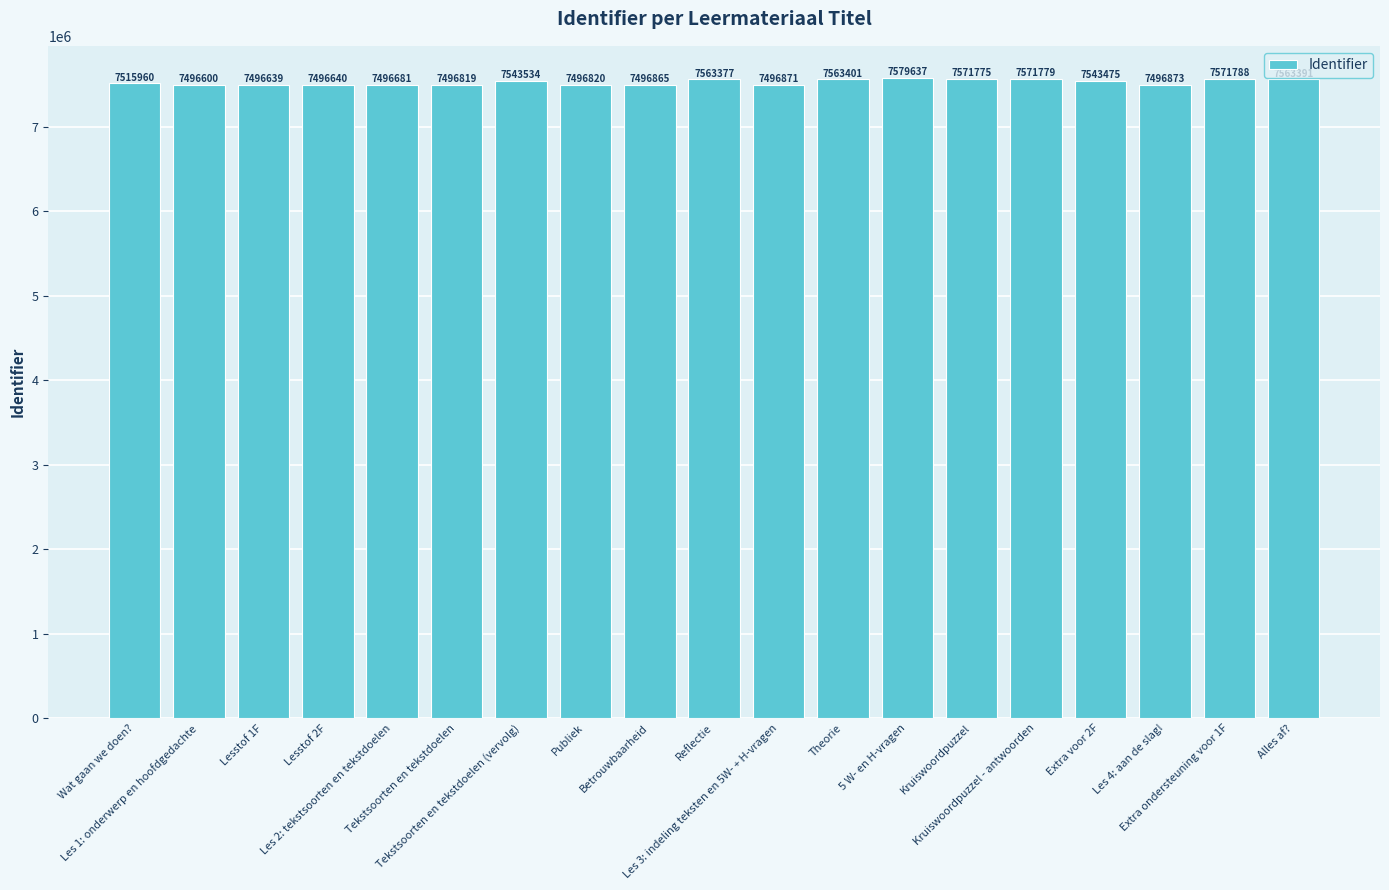

What is the approximate value at Les 1: onderwerp en hoofdgedachte, to the nearest 100?

7496600